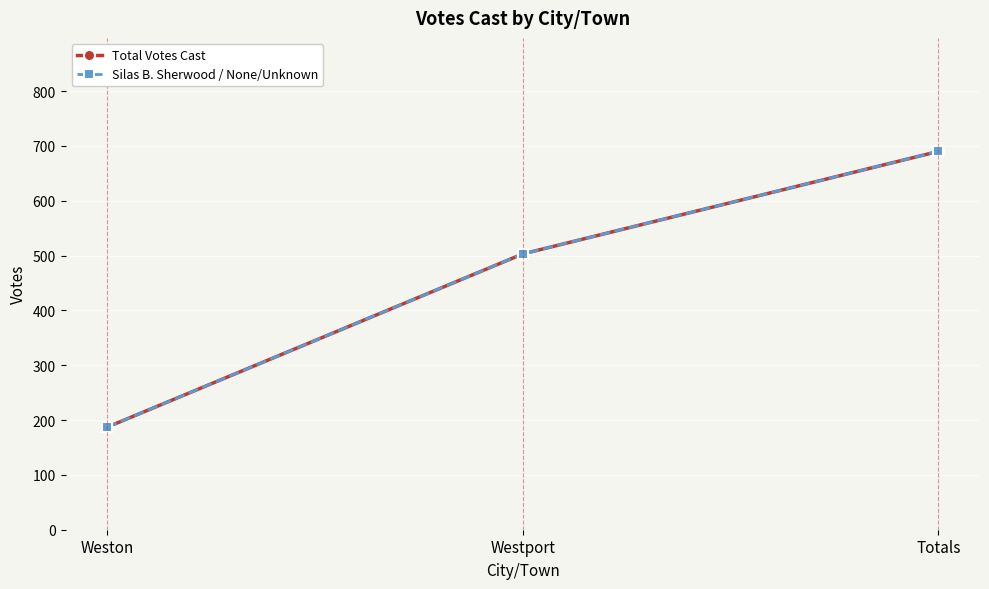

List the labels in order of Total Votes Cast value, smallest first.

Weston, Westport, Totals